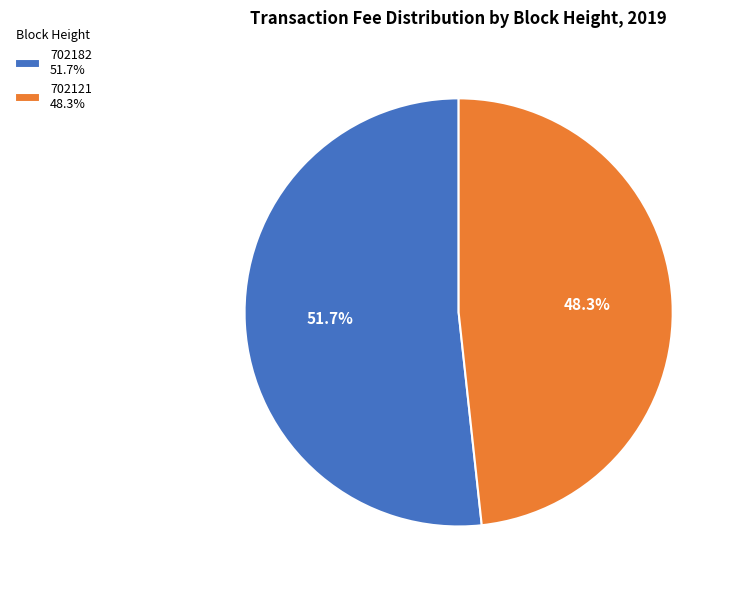

True or false: 702182 accounts for 60% of the total.

False